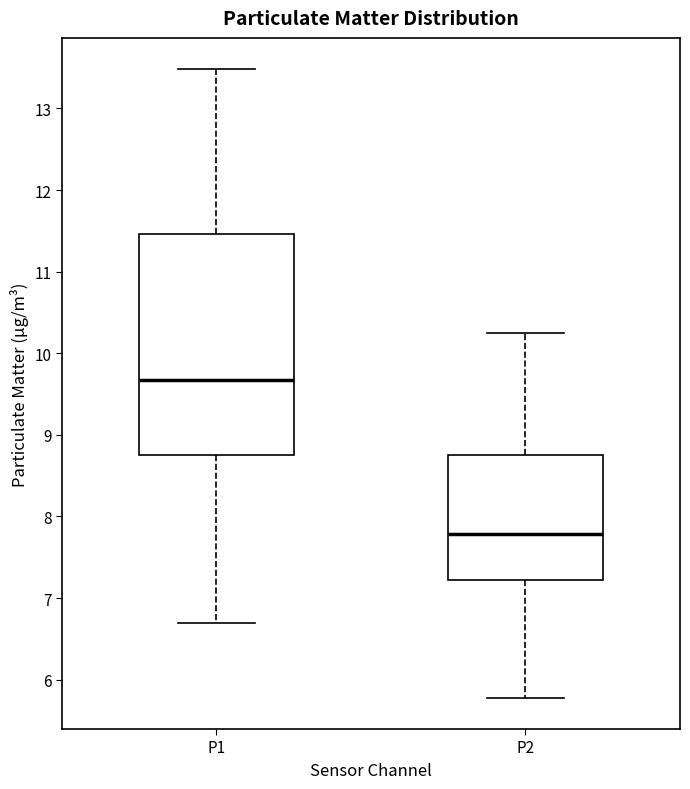

Which box is the tallest, from its lower edge to its upper edge?

P1